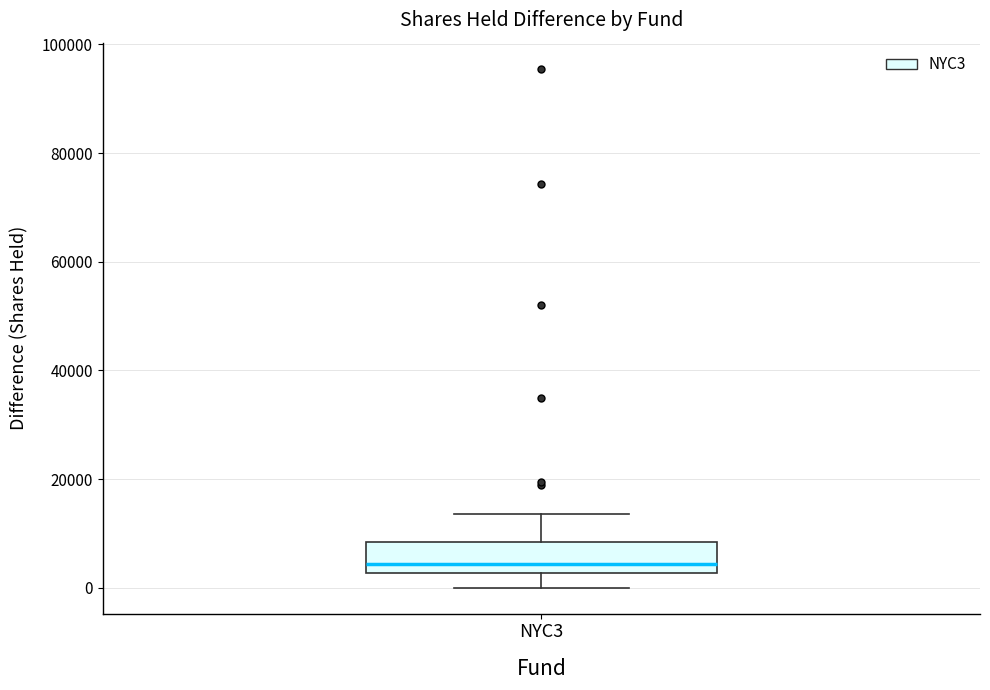

Where does the upper whisker of the box for NYC3 end on the y-axis? The values are not printed on the chart, so give them approximately, as read against the axis.

14000